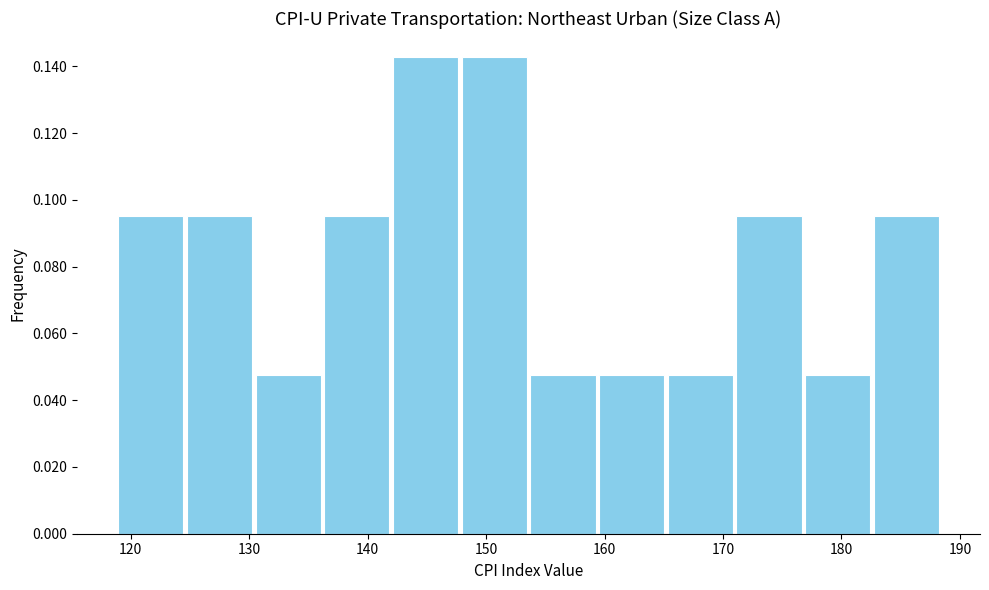

What is the height of the bar covering 183 to 188 on the x-axis? Neither the bar edges nor the heights are printed on the chart, so give them approximately, as read against the axes.

0.096